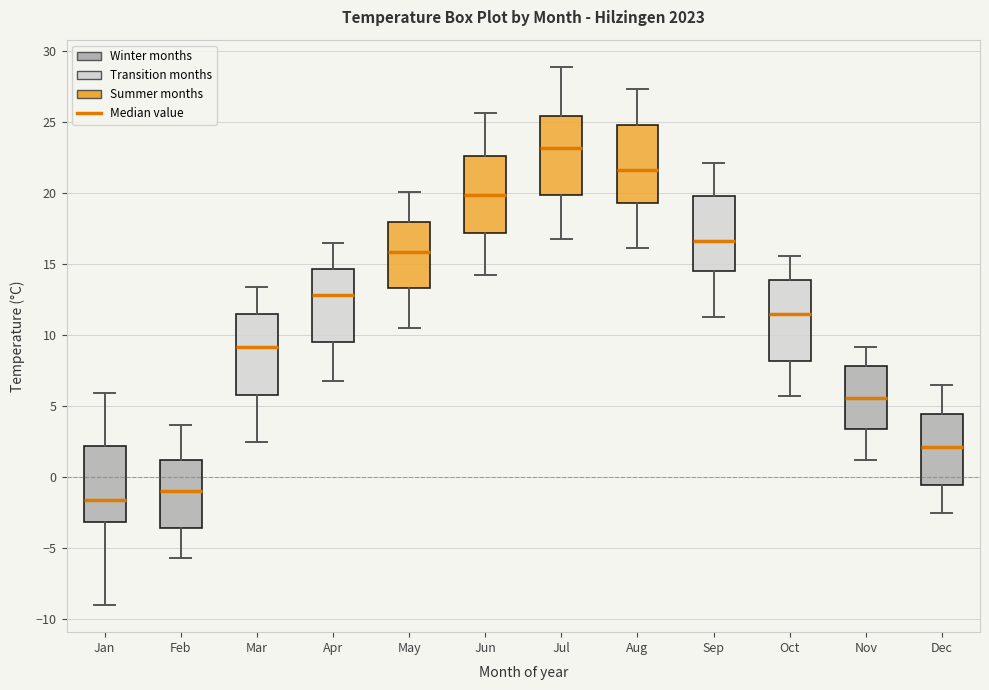

Reading left to right, transcribe this box plot: for each box, give where its median line is, the range the box spans, and where its two whiskers end, as read against the y-axis. The values are not printed on the chart, so give them approximately, as read against the axis.

Jan: median -1.5, box -3.0 to 2.0, whiskers -9.0 to 6.0
Feb: median -1.0, box -3.5 to 1.0, whiskers -5.5 to 3.5
Mar: median 9.0, box 6.0 to 11.5, whiskers 2.5 to 13.5
Apr: median 13.0, box 9.5 to 14.5, whiskers 7.0 to 16.5
May: median 16.0, box 13.5 to 18.0, whiskers 10.5 to 20.0
Jun: median 20.0, box 17.0 to 22.5, whiskers 14.0 to 25.5
Jul: median 23.0, box 20.0 to 25.5, whiskers 17.0 to 29.0
Aug: median 21.5, box 19.5 to 25.0, whiskers 16.0 to 27.5
Sep: median 16.5, box 14.5 to 20.0, whiskers 11.5 to 22.0
Oct: median 11.5, box 8.0 to 14.0, whiskers 5.5 to 15.5
Nov: median 5.5, box 3.5 to 8.0, whiskers 1.0 to 9.0
Dec: median 2.0, box -0.5 to 4.5, whiskers -2.5 to 6.5